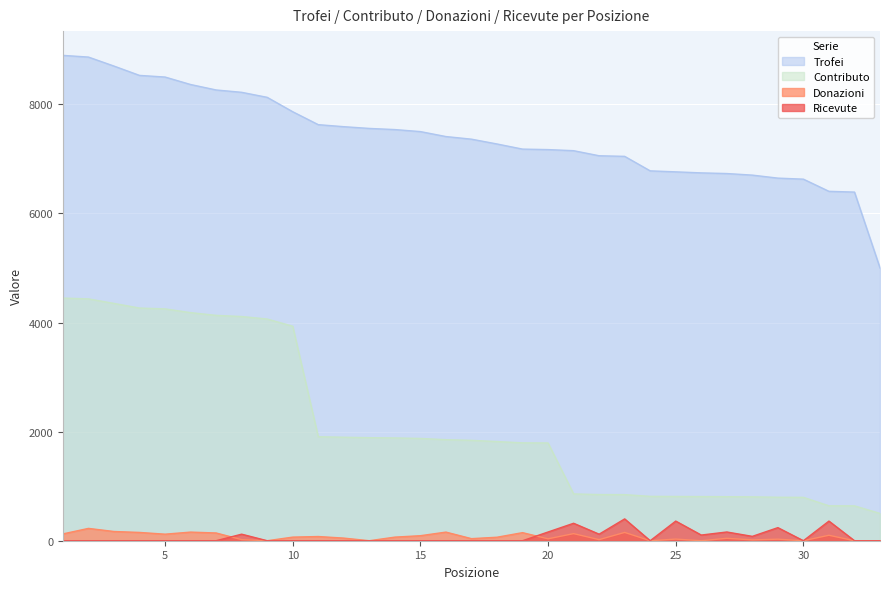

How many data points in Contributo are above 1840?

16